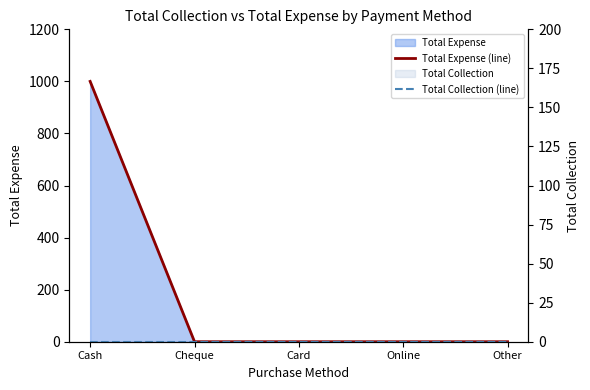

What position from the right is Cheque?

4